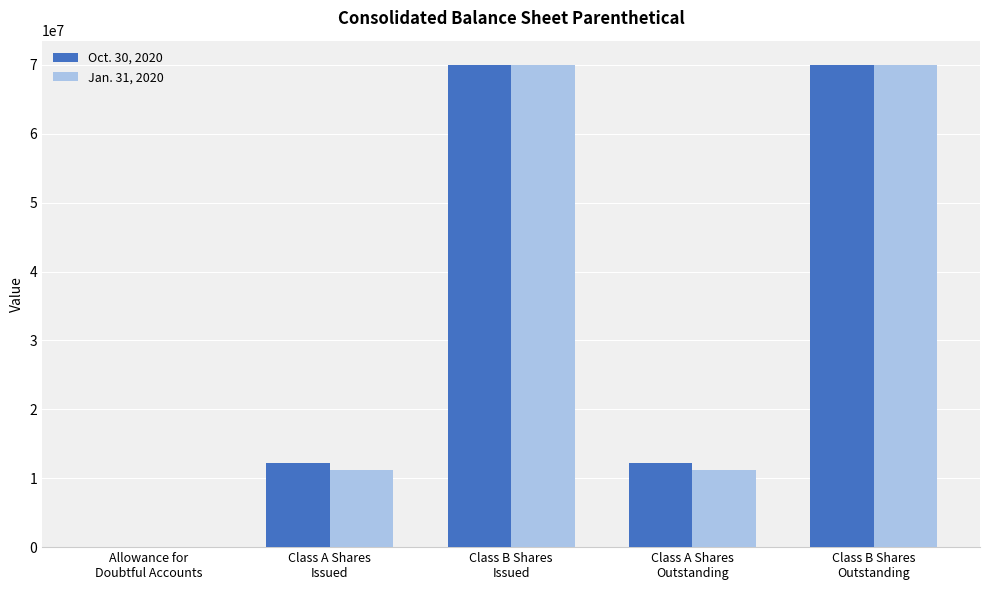

What is the average value of the Jan. 31, 2020 series?

32483424